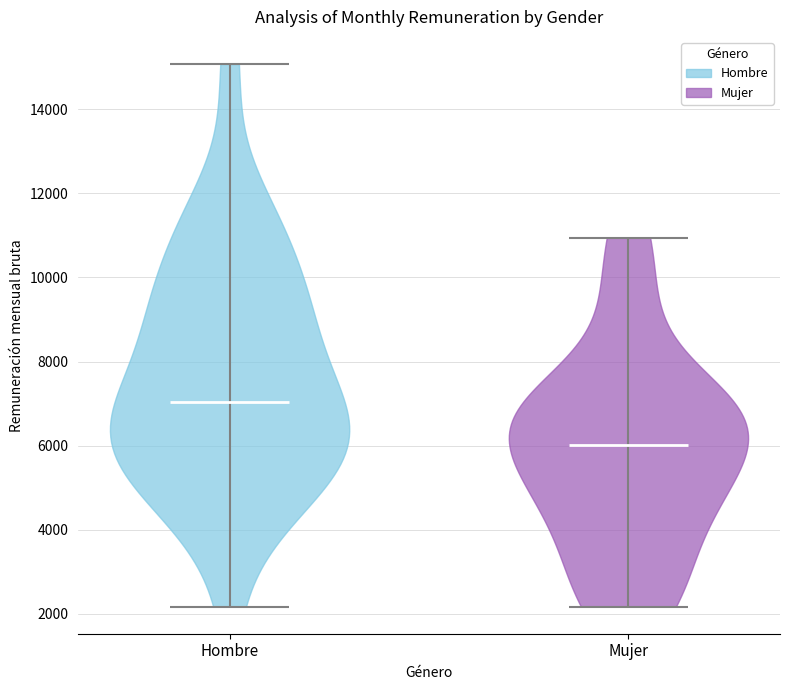

Reading left to right, read every violin against the y-axis: where its median line is, and the lowest and highest points it reaches. The values are not printed on the chart, so give them approximately, as read against the axis.

Hombre: median line 7000, lowest point 2200, highest point 15000
Mujer: median line 6000, lowest point 2200, highest point 11000